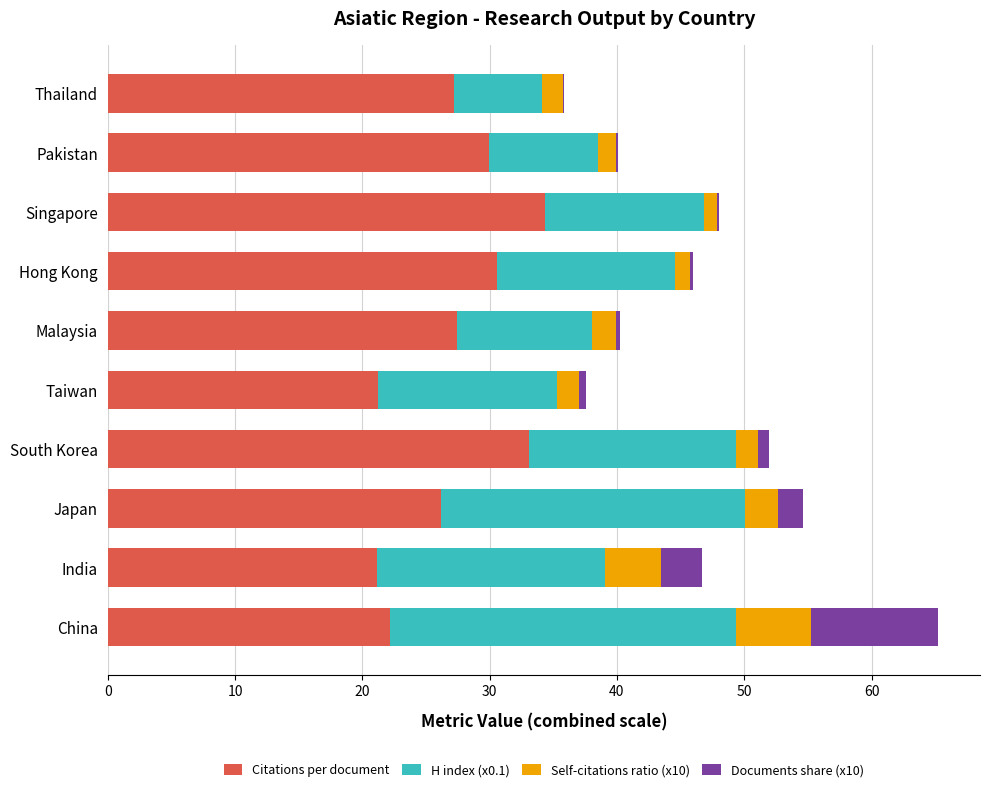

At which category is the sum across all series the highest?

China